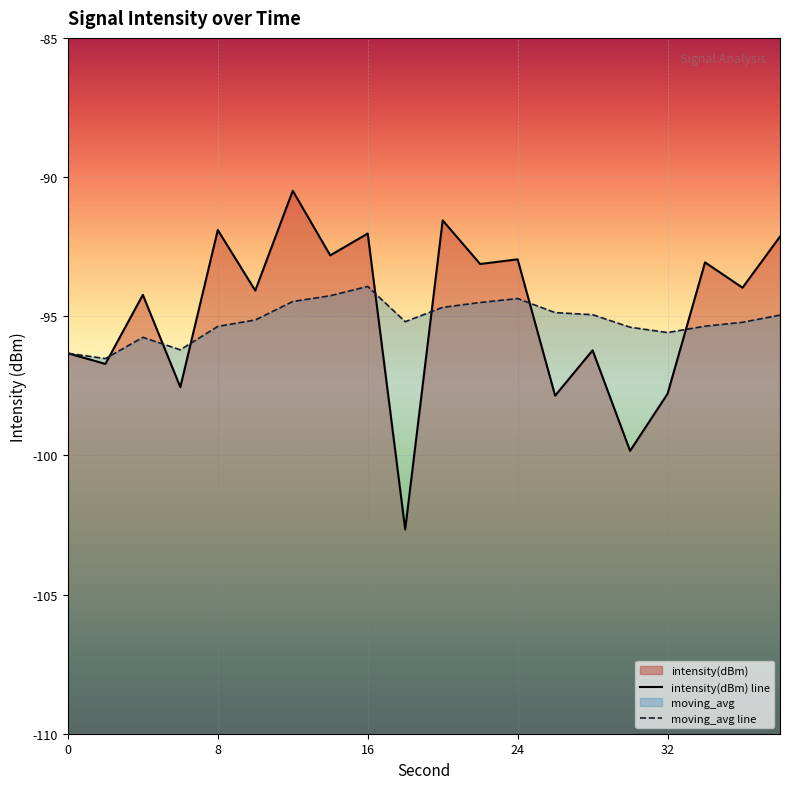

At how many categories does at least one series exceed -92?

3